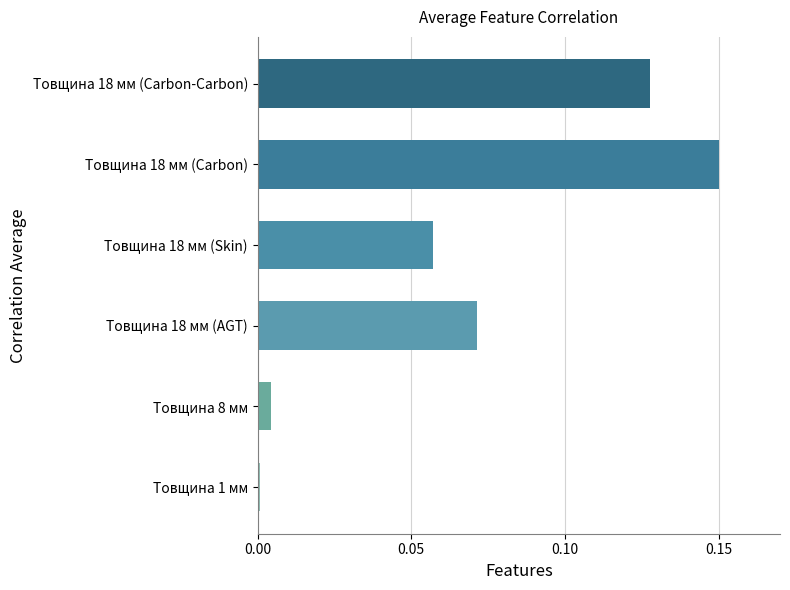

Which category has the highest value across all series?

Товщина 18 мм (Carbon)